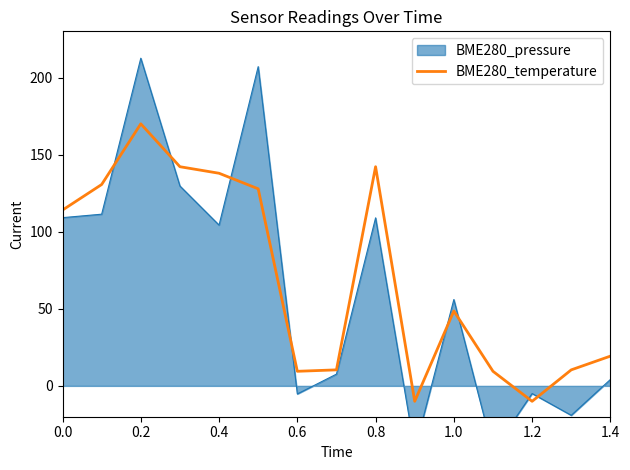

The value of BME280_temperature at 1.4 is 19.3. True or false?

True